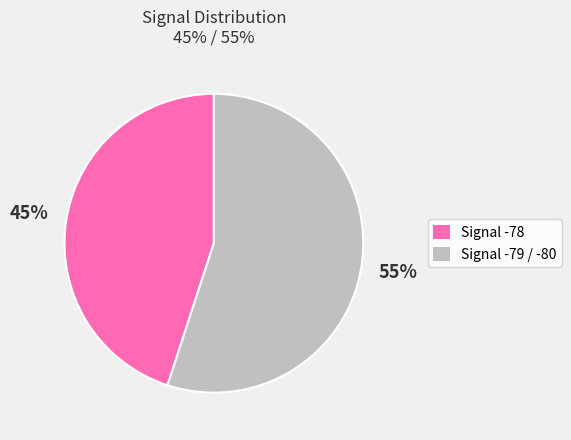

Combined, do Signal -78 and Signal -79 / -80 account for over 50%?

Yes